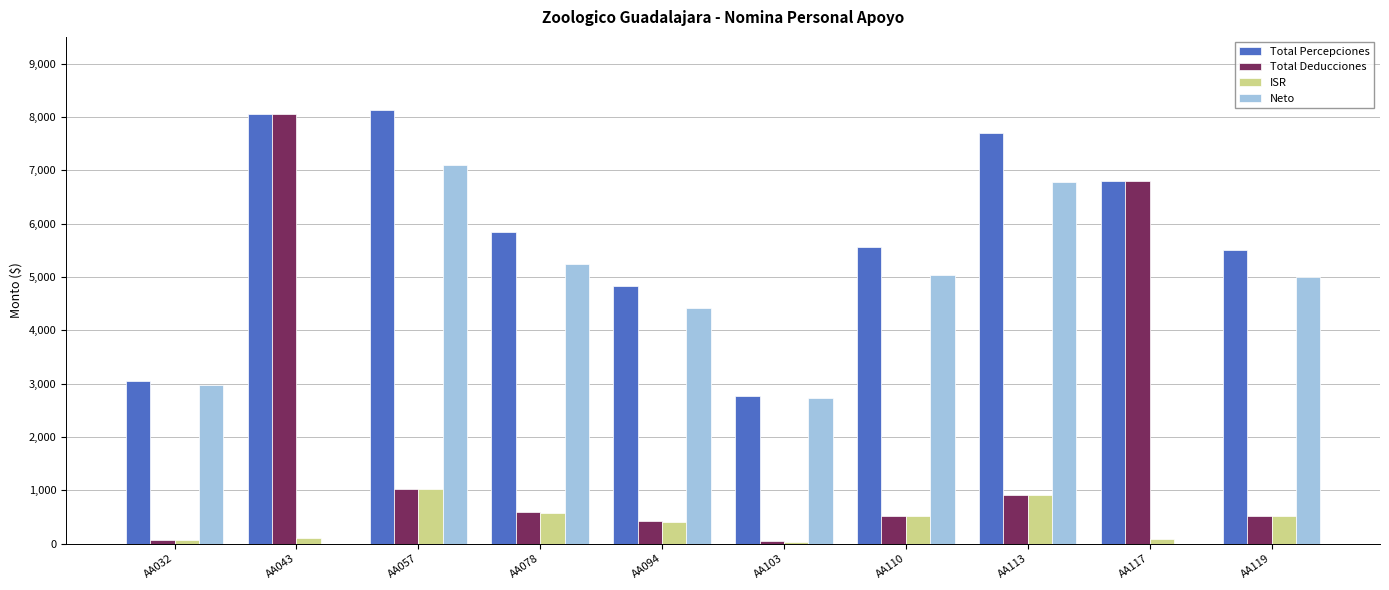

Count the number of categories in the chart.

10